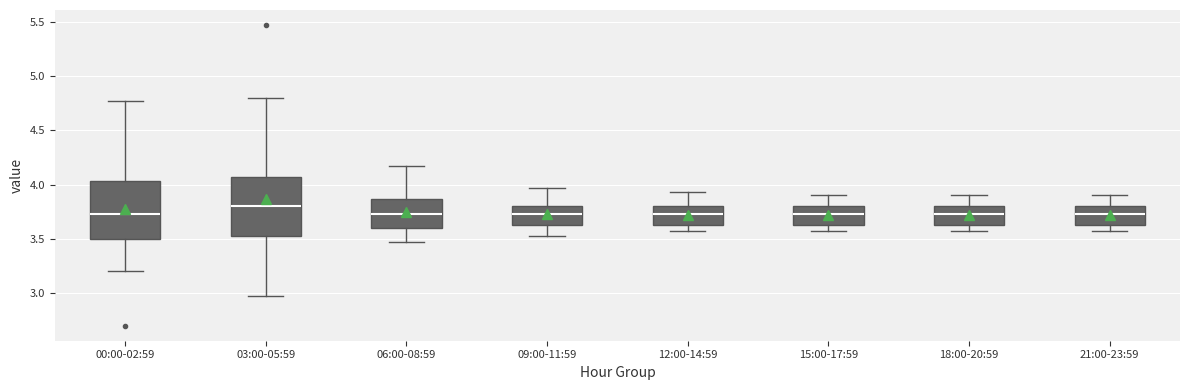

Reading left to right, read every box against the y-axis: the position of its median line, the range the box covers, and the ends of its whiskers. The values are not printed on the chart, so give them approximately, as read against the axis.

00:00-02:59: median 3.75, box 3.50 to 4.05, whiskers 3.20 to 4.75
03:00-05:59: median 3.80, box 3.55 to 4.05, whiskers 2.95 to 4.80
06:00-08:59: median 3.75, box 3.60 to 3.85, whiskers 3.45 to 4.15
09:00-11:59: median 3.75, box 3.65 to 3.80, whiskers 3.55 to 3.95
12:00-14:59: median 3.75, box 3.65 to 3.80, whiskers 3.55 to 3.95
15:00-17:59: median 3.75, box 3.65 to 3.80, whiskers 3.55 to 3.90
18:00-20:59: median 3.75, box 3.65 to 3.80, whiskers 3.55 to 3.90
21:00-23:59: median 3.75, box 3.65 to 3.80, whiskers 3.55 to 3.90